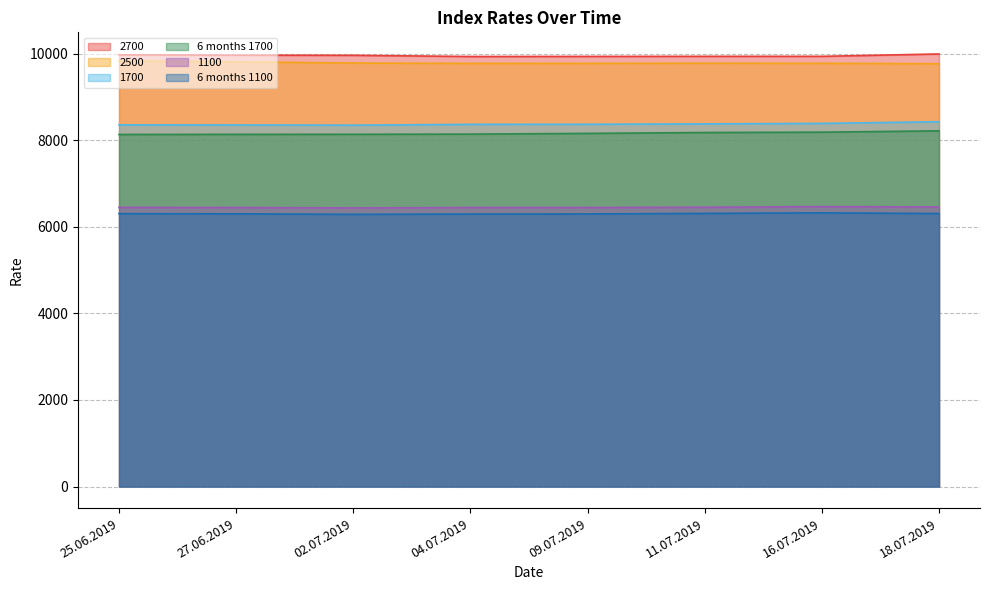

Reading left to right, transcribe all the data shown in this chart.

1700: 25.06.2019=8356	27.06.2019=8353	02.07.2019=8348	04.07.2019=8367	09.07.2019=8369	11.07.2019=8378	16.07.2019=8389	18.07.2019=8428
2500: 25.06.2019=9833	27.06.2019=9811	02.07.2019=9783	04.07.2019=9775	09.07.2019=9776	11.07.2019=9779	16.07.2019=9777	18.07.2019=9767
6 months 1700: 25.06.2019=8133	27.06.2019=8136	02.07.2019=8137	04.07.2019=8141	09.07.2019=8158	11.07.2019=8178	16.07.2019=8186	18.07.2019=8217
1100: 25.06.2019=6448	27.06.2019=6445	02.07.2019=6436	04.07.2019=6444	09.07.2019=6445	11.07.2019=6452	16.07.2019=6466	18.07.2019=6458
6 months 1100: 25.06.2019=6304	27.06.2019=6300	02.07.2019=6288	04.07.2019=6295	09.07.2019=6297	11.07.2019=6310	16.07.2019=6322	18.07.2019=6307
2700: 25.06.2019=9973	27.06.2019=9965	02.07.2019=9962	04.07.2019=9934	09.07.2019=9936	11.07.2019=9938	16.07.2019=9938	18.07.2019=9993